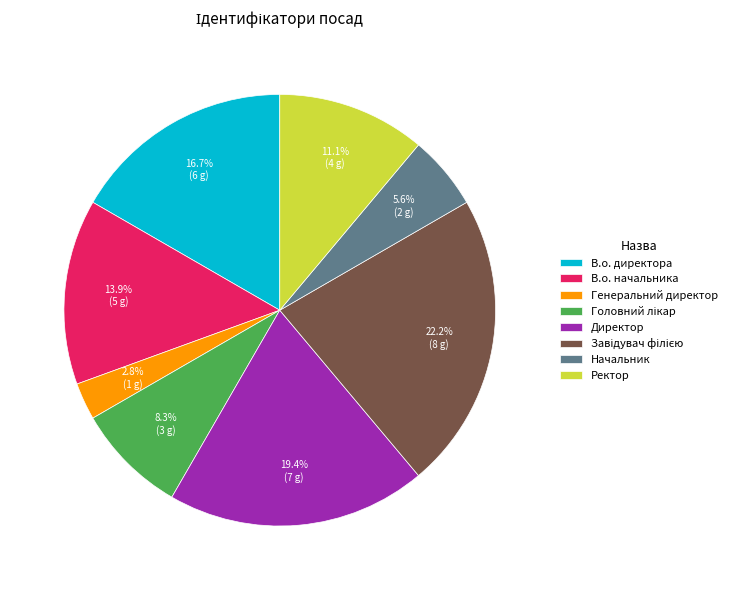

Does any single category account for the majority?

No